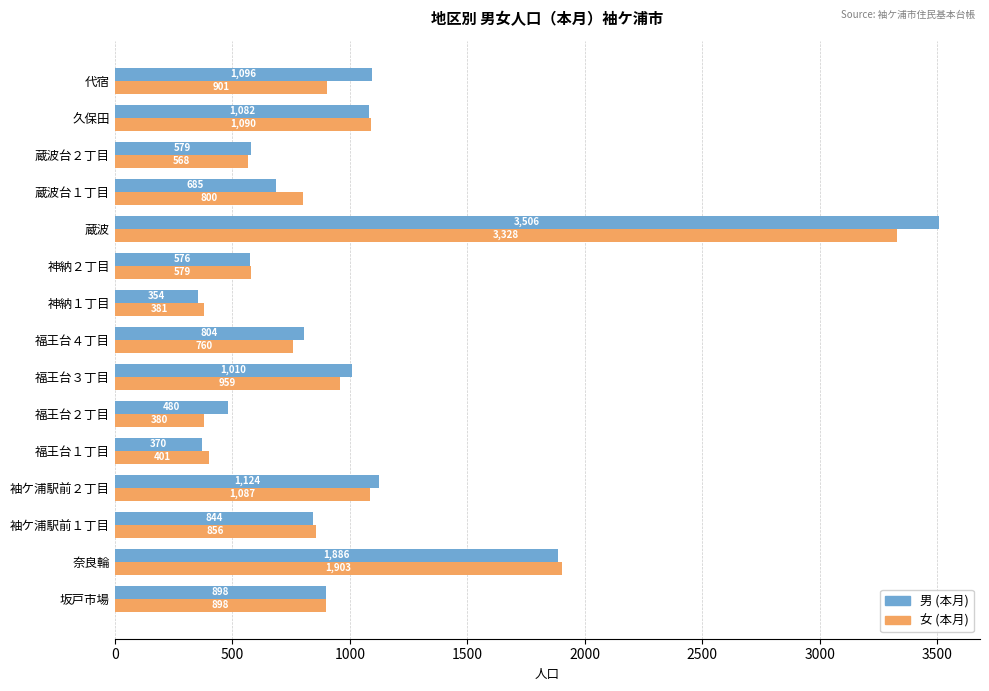

Is it true that 男 (本月) equals 1762 at 袖ケ浦駅前２丁目?

False